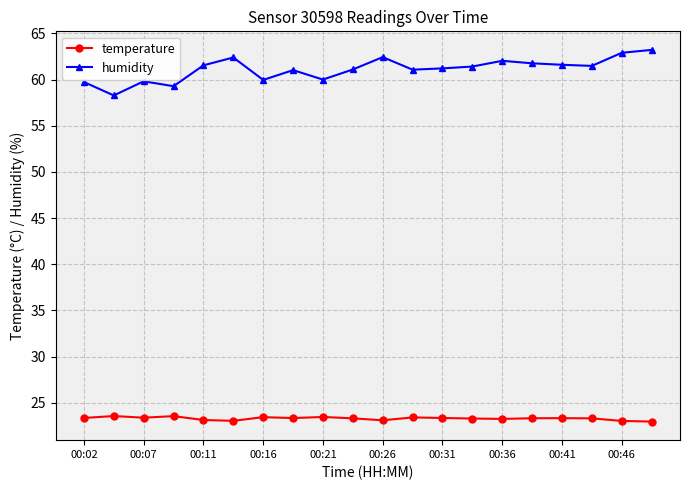

How many data points does each series have?

20